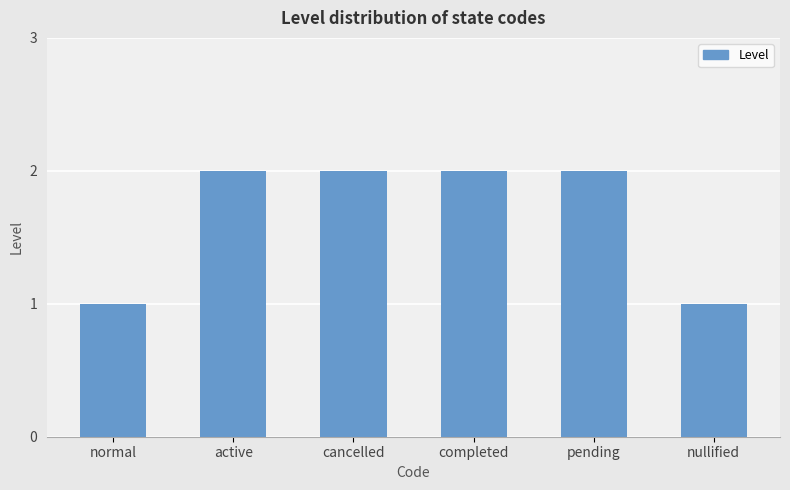

Approximately how many times larger is the value at nullified compared to normal?

1.0